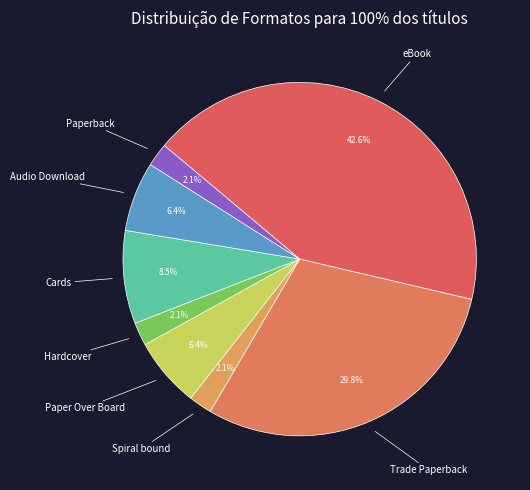

The Paper Over Board slice represents 6% of the pie. True or false?

True